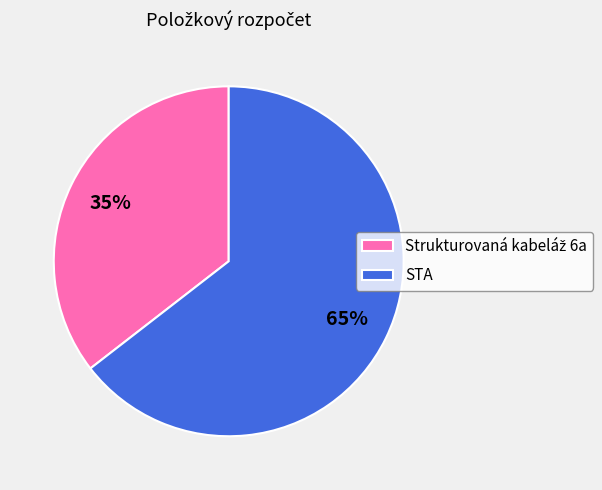

Which slice is the largest?

STA